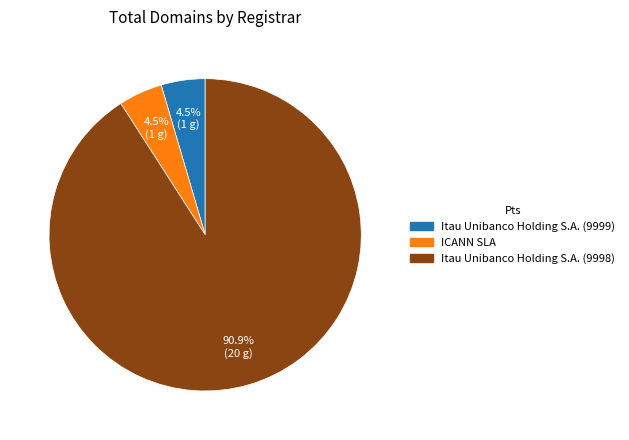

Is ICANN SLA the majority of the pie?

No